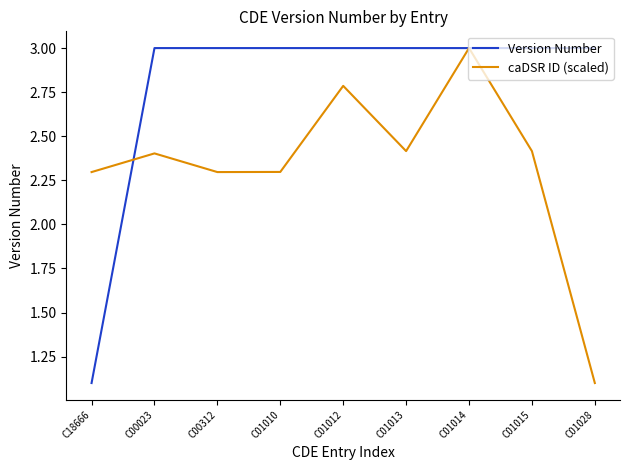

How many lines are shown in the chart?

2